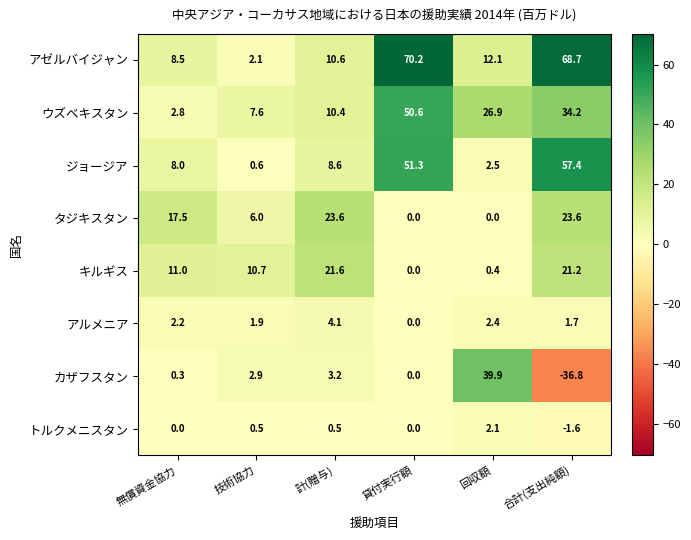

The value of トルクメニスタン at 計(贈与) is 0.5. True or false?

True